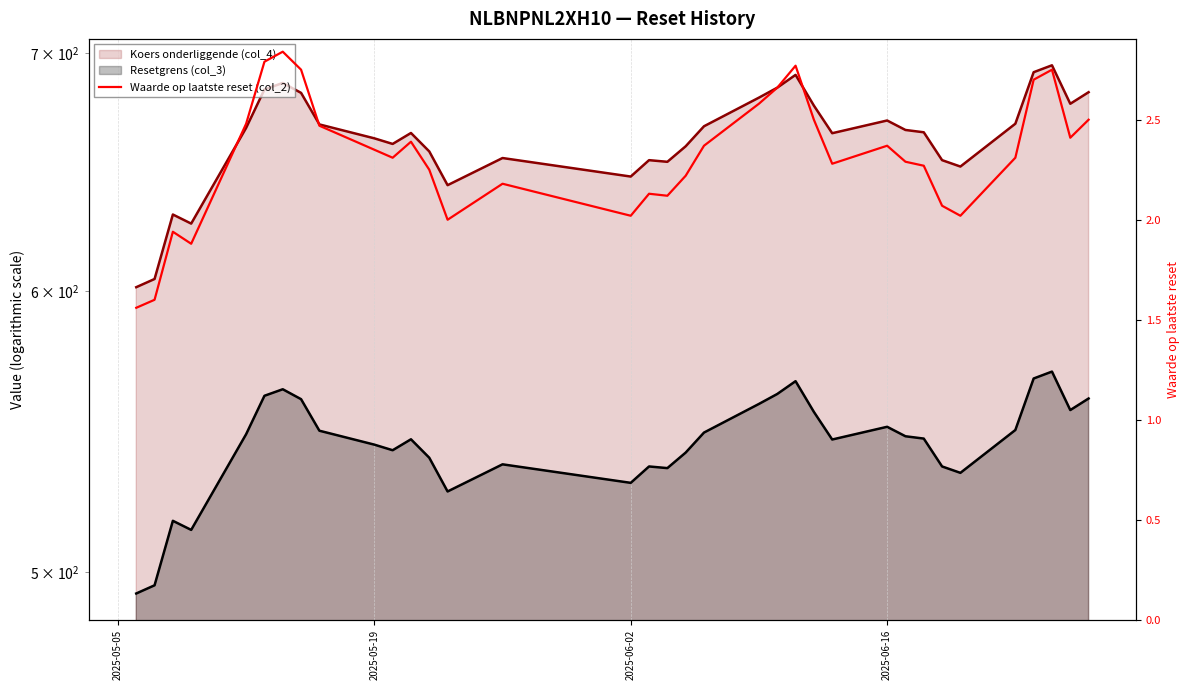

Does the chart have visible grid lines?

Yes